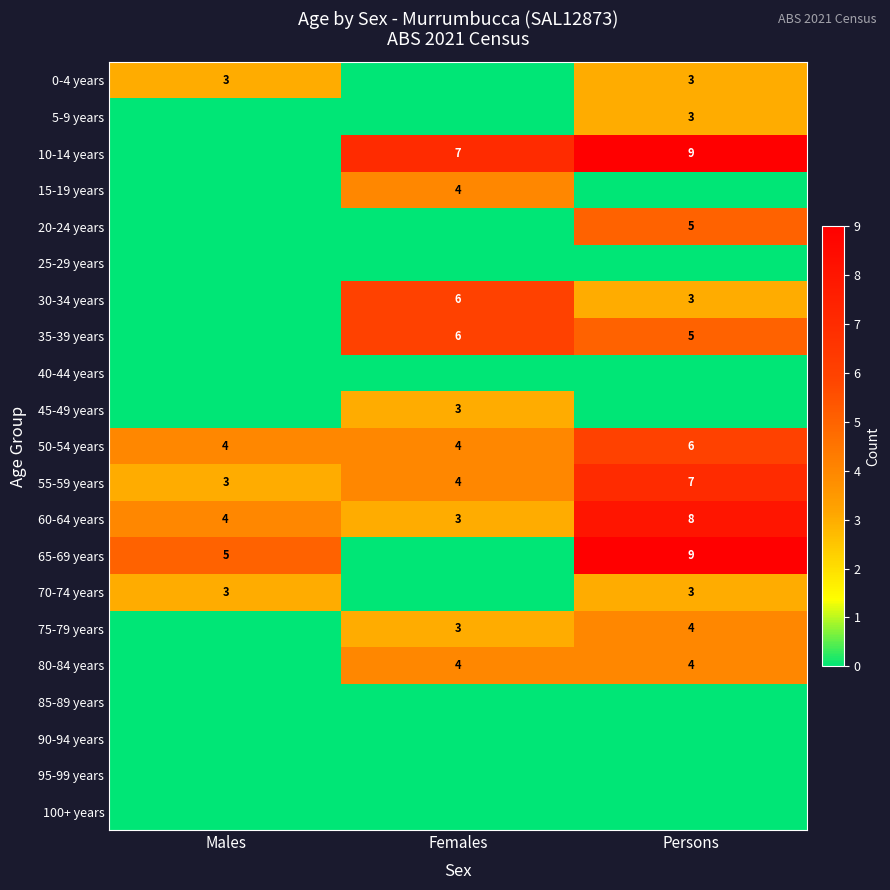

True or false: 20-24 years has a value of 8 at Persons.

False